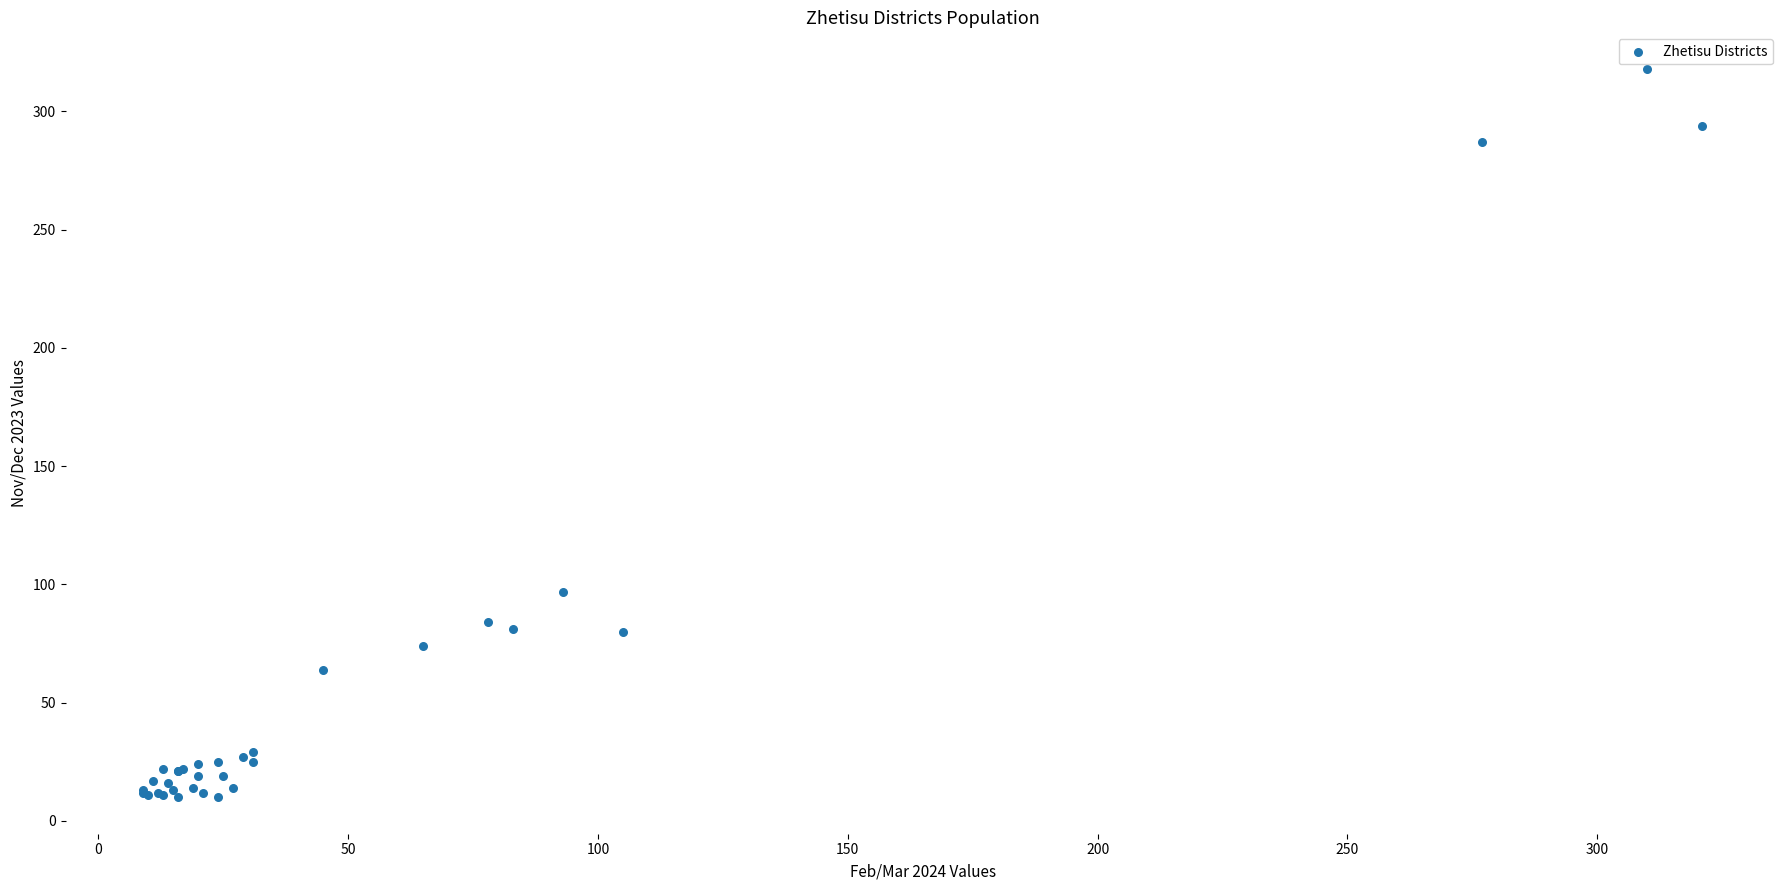

What Y value in the scatter plot is closest to 164?

97